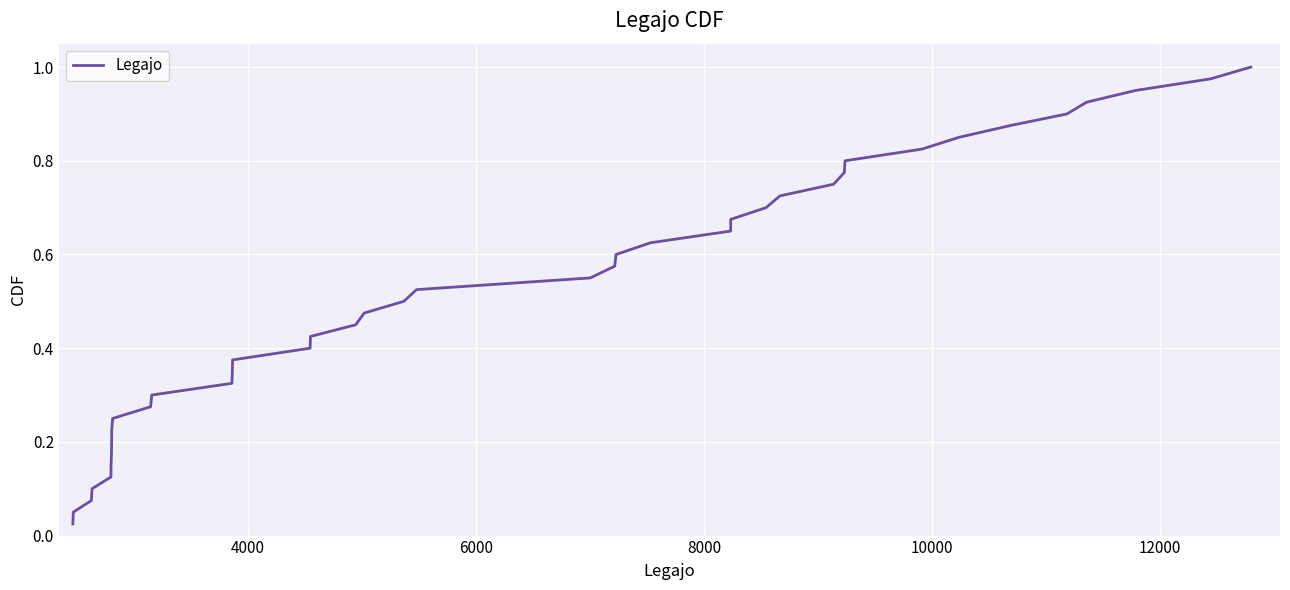

Reading left to right, extract all data points from this chart.

0.0	0.1	0.1	0.1	0.1	0.1	0.2	0.2	0.2	0.2	0.3	0.3	0.3	0.3	0.4	0.4	0.4	0.5	0.5	0.5	0.5	0.6	0.6	0.6	0.6	0.7	0.7	0.7	0.7	0.8	0.8	0.8	0.8	0.8	0.9	0.9	0.9	0.9	1.0	1.0